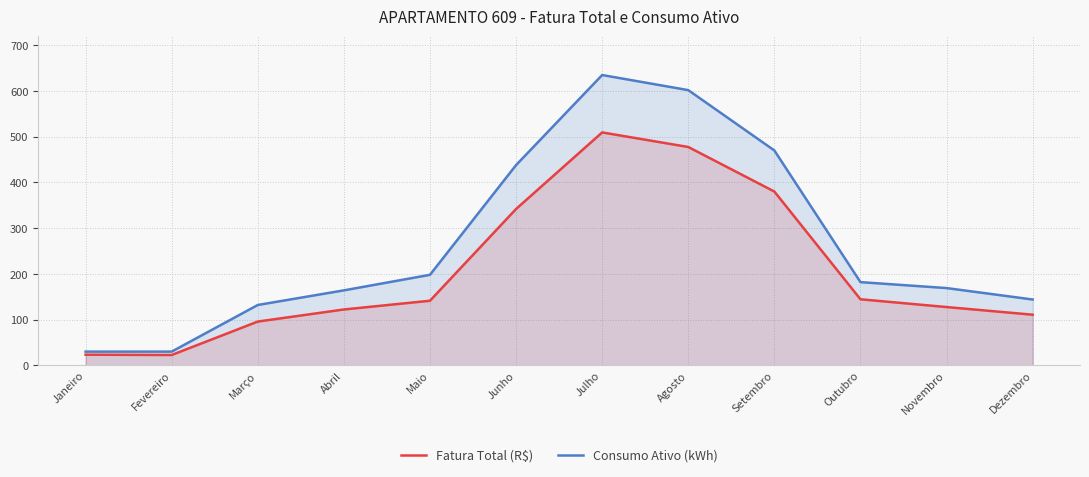

What is the difference between the highest and lowest values at Fevereiro?

7.4